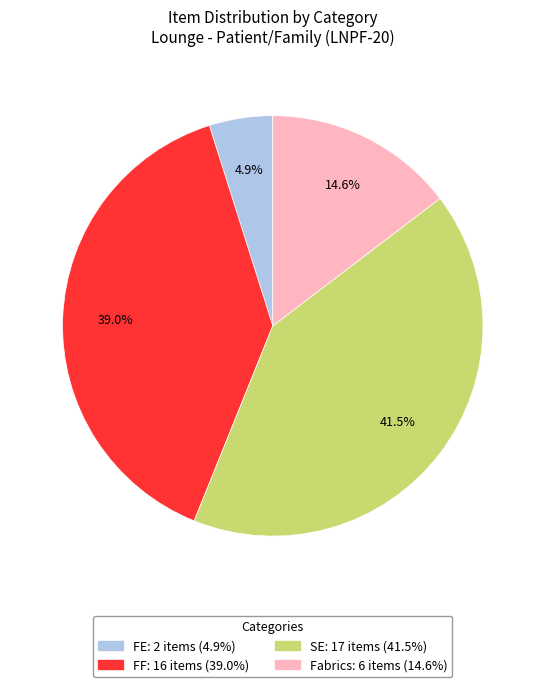

Does any single category account for the majority?

No